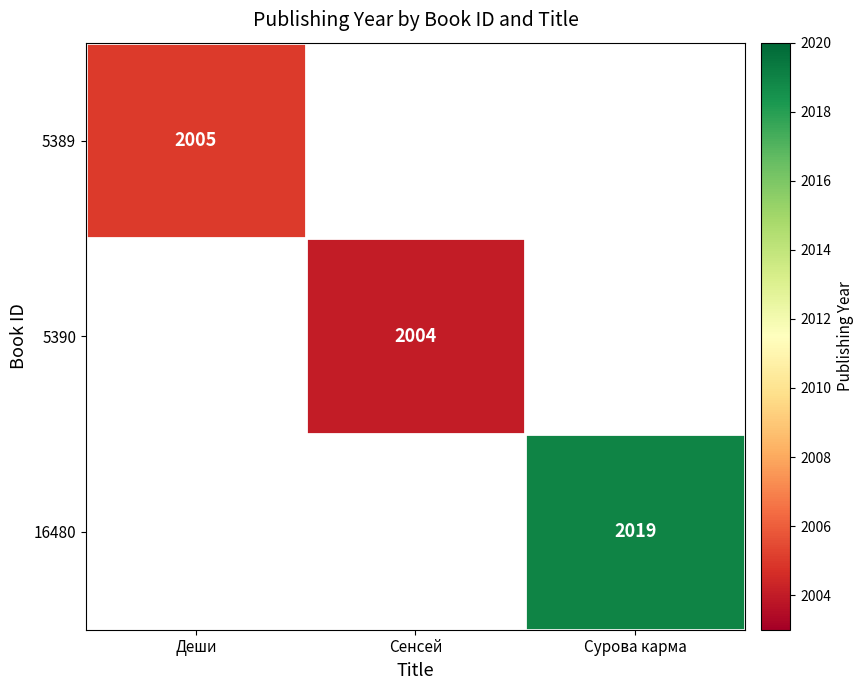

How many categories are shown in the chart?

3